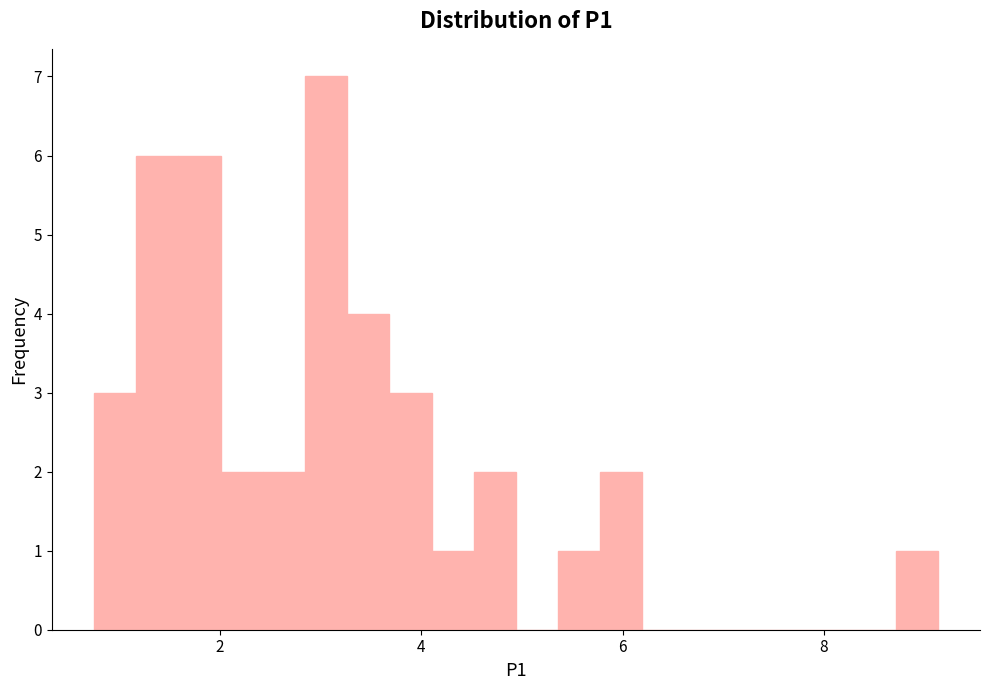

Around what value on the x-axis is the tallest bar? Give the approximate position of its centre, as read against the axis.

3.0